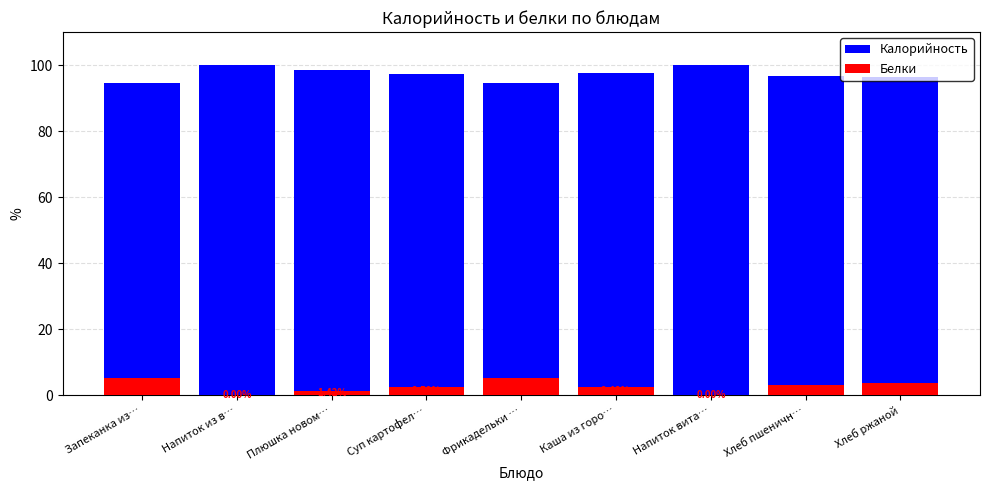

What is the total value across all series at Каша из горо…?

100.0